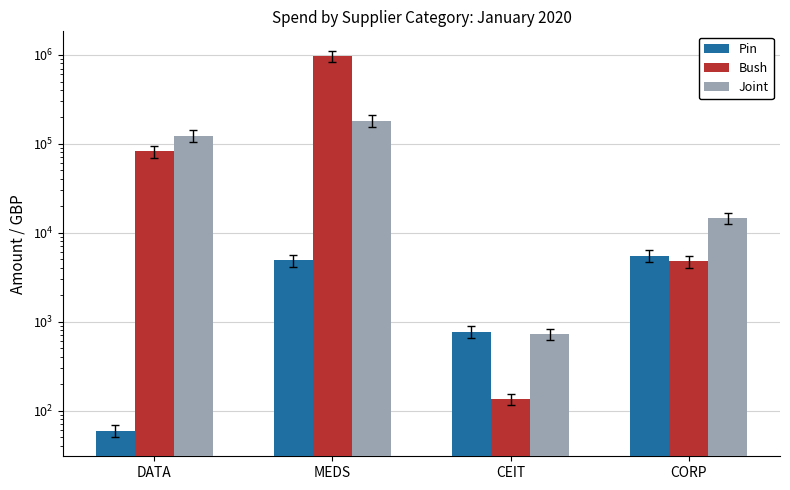

Read the Joint value at DATA.

123139.2